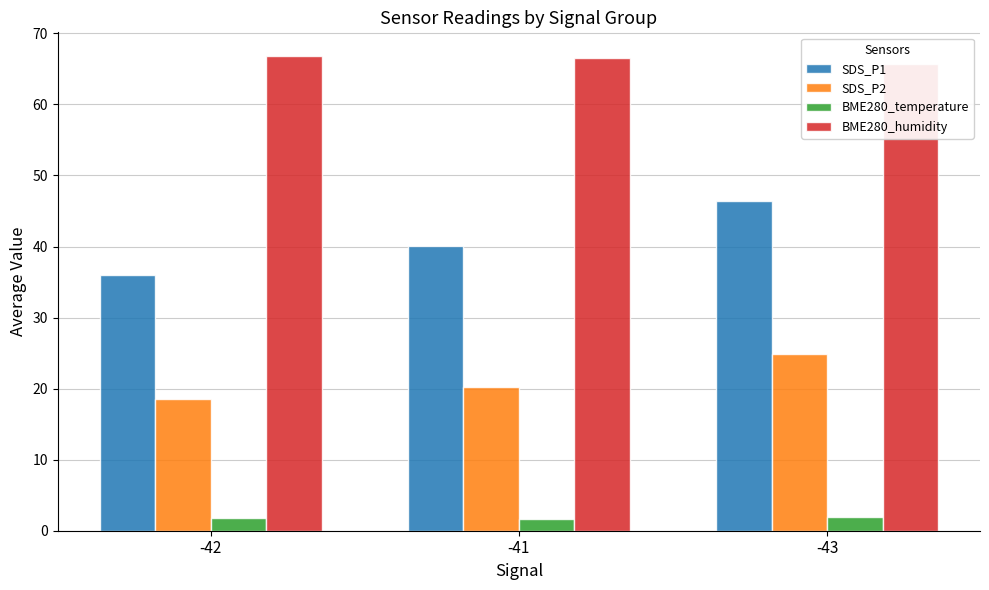

Which label corresponds to the smallest value in the chart?

-41